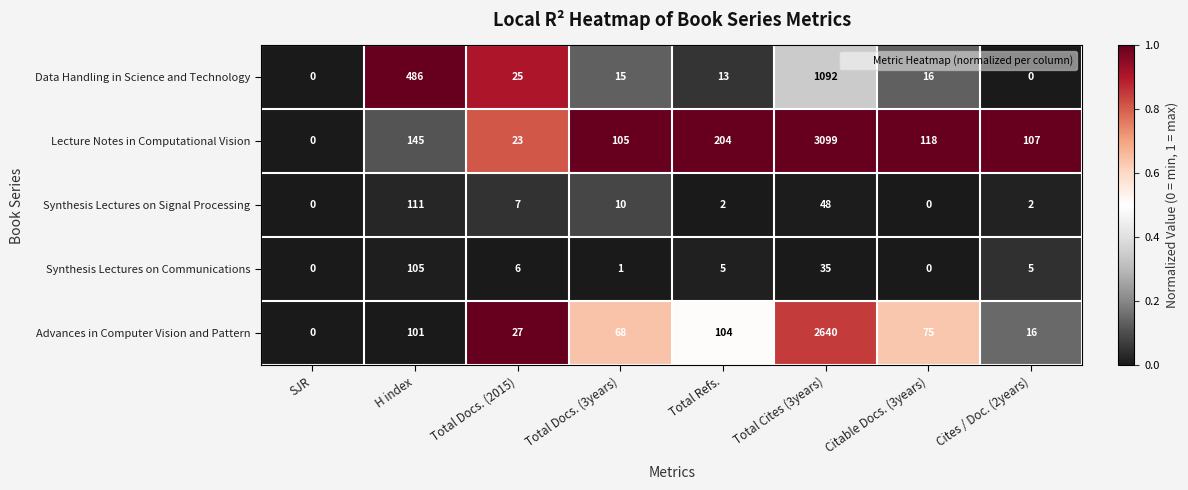

At which category is the sum across all series the highest?

Total Cites (3years)